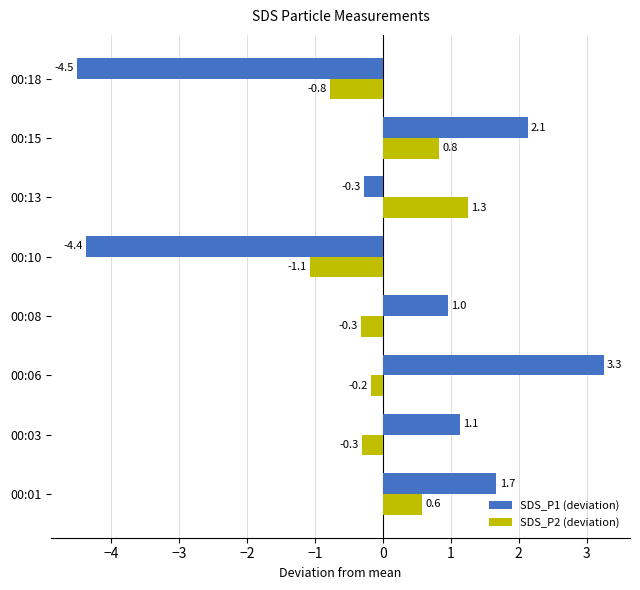

Which series has the widest spread of values?

SDS_P1 (deviation)